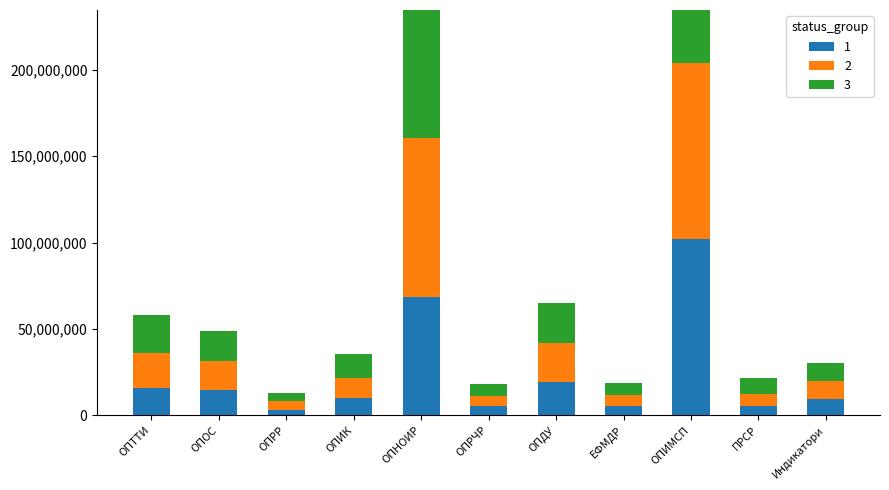

What is the total value across all series at ОПРР?

13266089.9